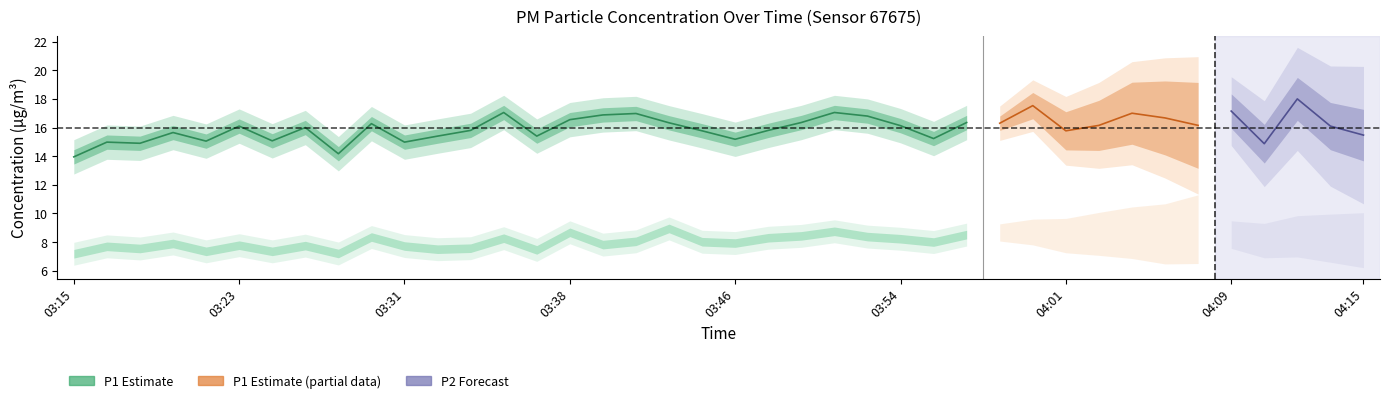

True or false: P2 and P1 intersect in this chart.

False